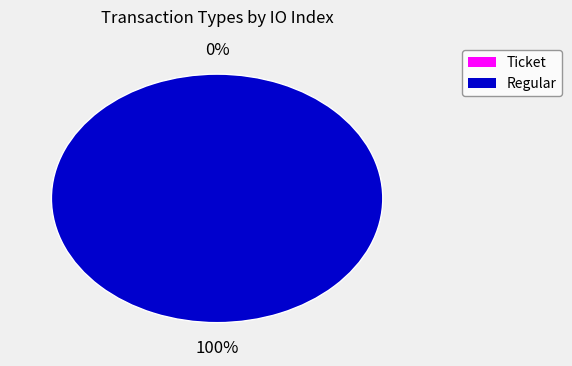

Which slice represents more than half of the pie?

Regular